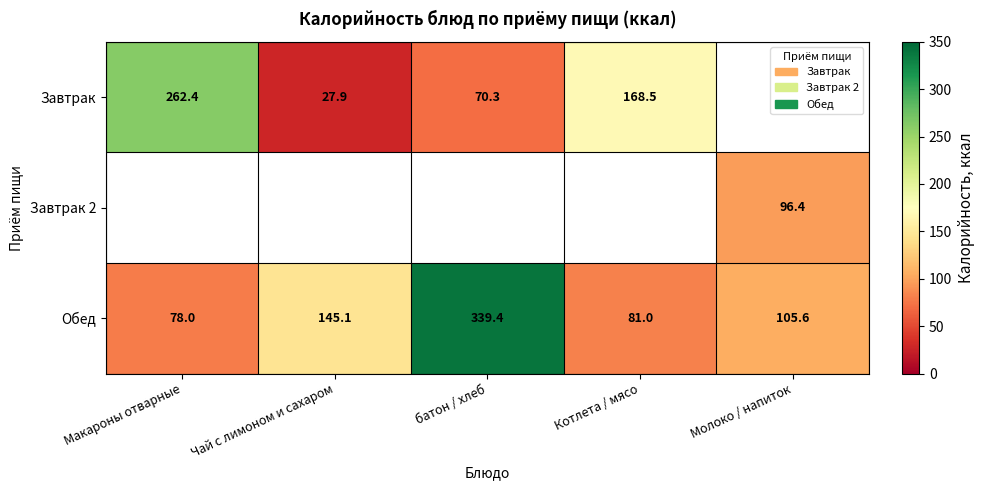

What is the sum of the Обед values at Молоко / напиток and Котлета / мясо?

186.6